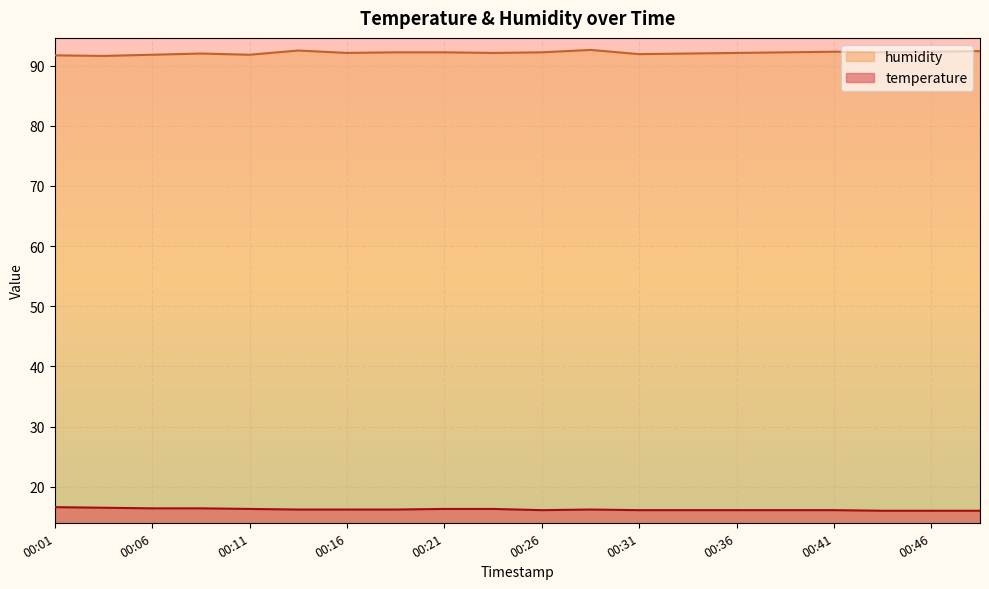

Which category has the highest value in the temperature series?

00:01